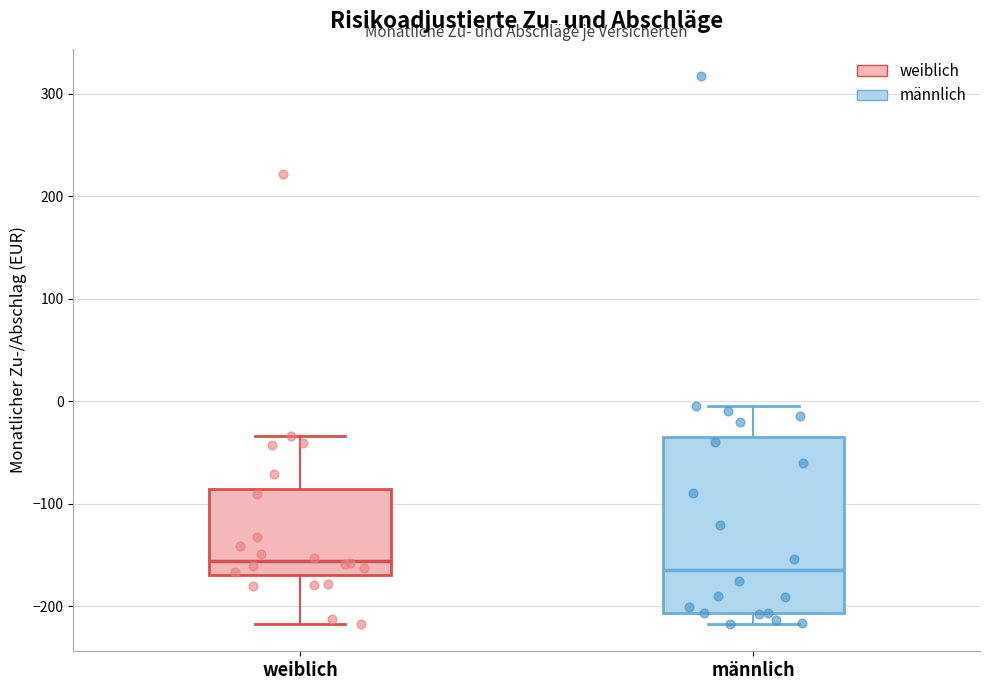

Where does the lower whisker of the box for männlich end on the y-axis? The values are not printed on the chart, so give them approximately, as read against the axis.

-220